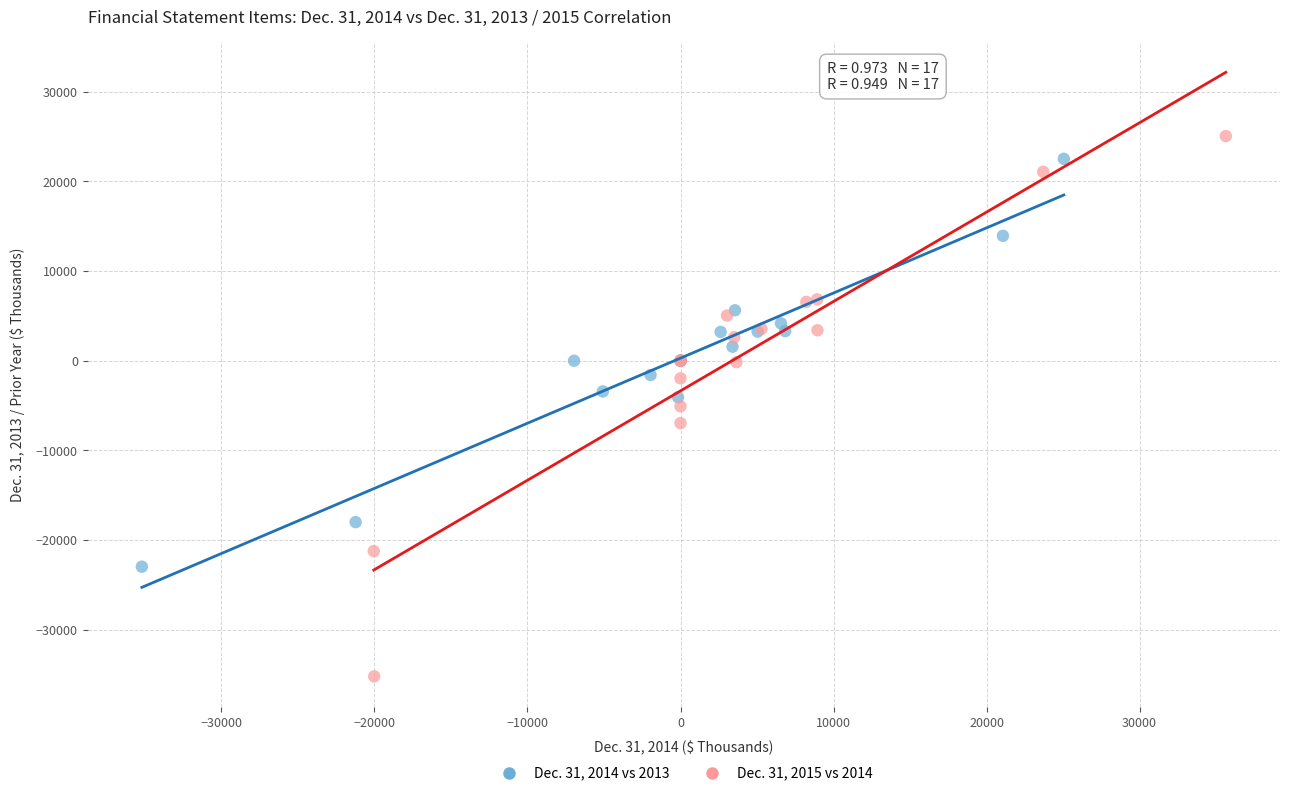

Which series contains the lowest Y value?

Dec. 31, 2015 vs 2014